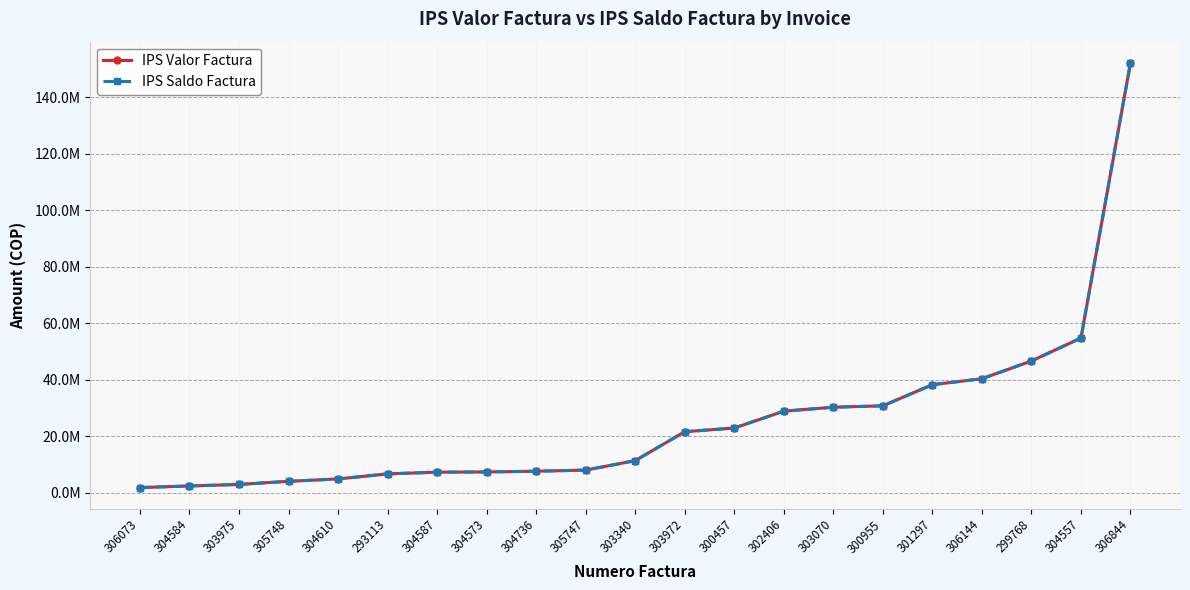

What is the value of the IPS Valor Factura point at the 8th from the left?

7451200